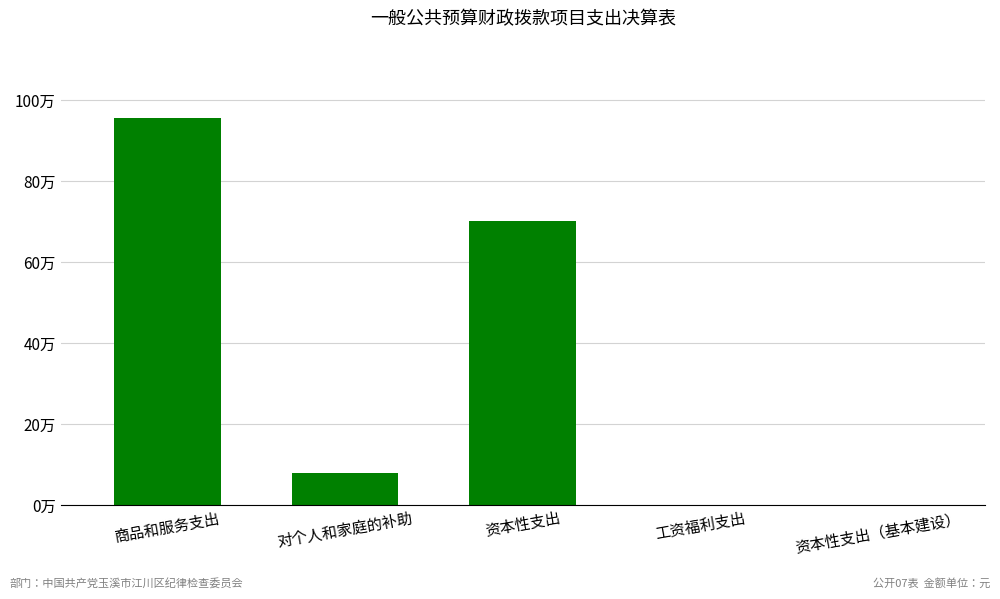

The value at 资本性支出（基本建设） is 332657.5. True or false?

False